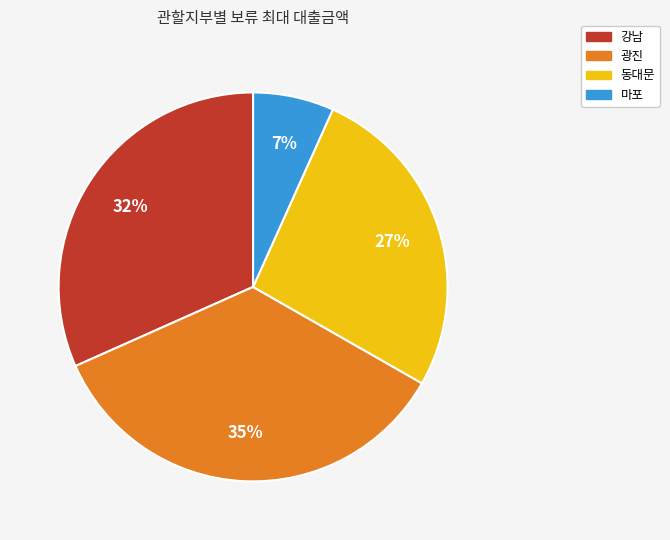

Combined, do 마포 and 강남 account for over 50%?

No